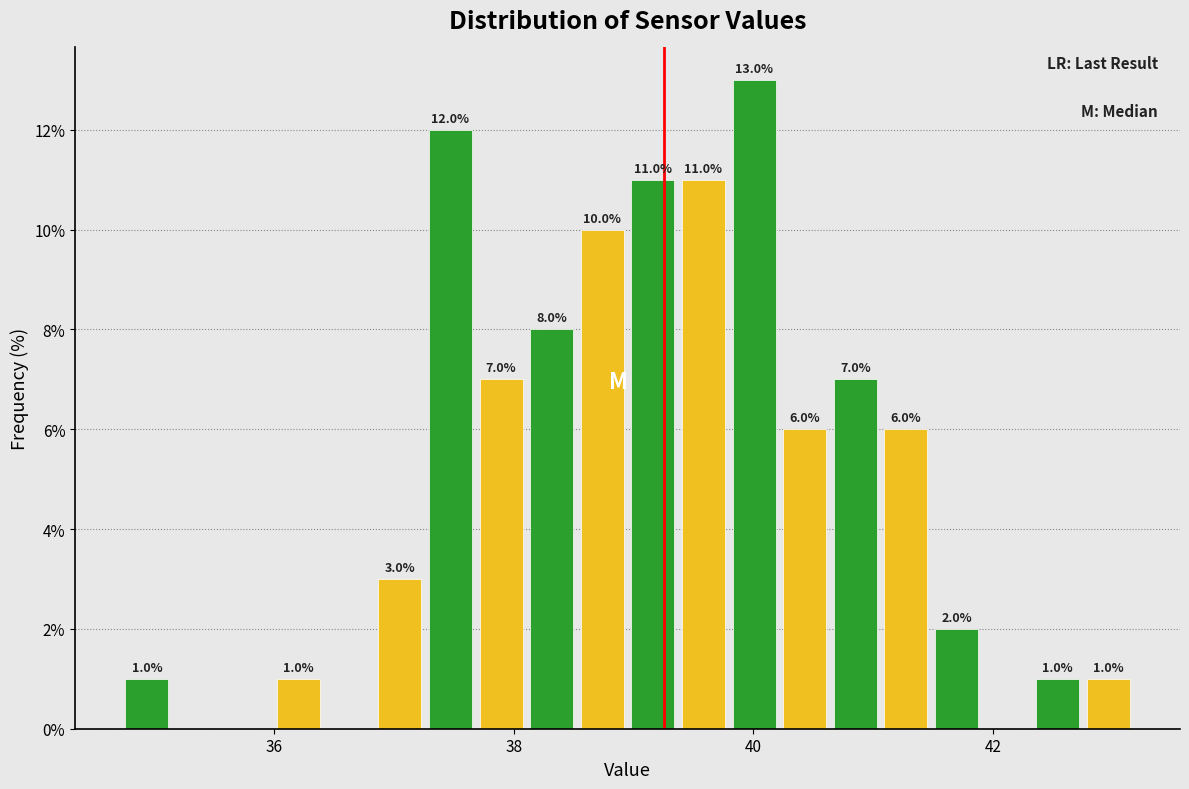

Around what value on the x-axis is the tallest bar? Give the approximate position of its centre, as read against the axis.

40.0